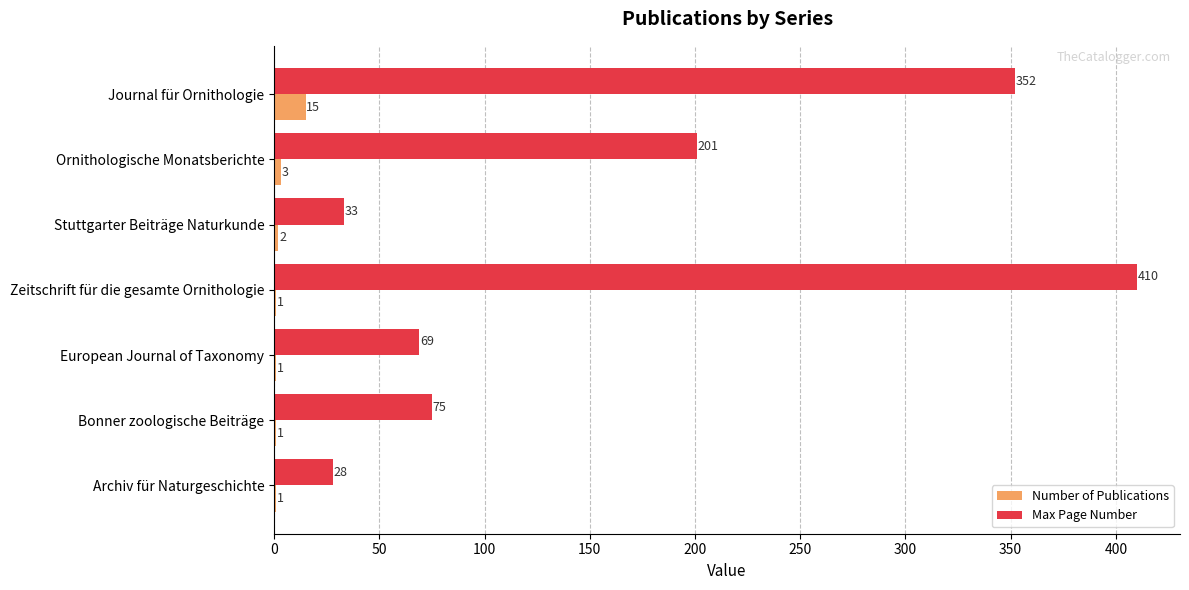

The Number of Publications series shows 15 at Journal für Ornithologie. True or false?

True